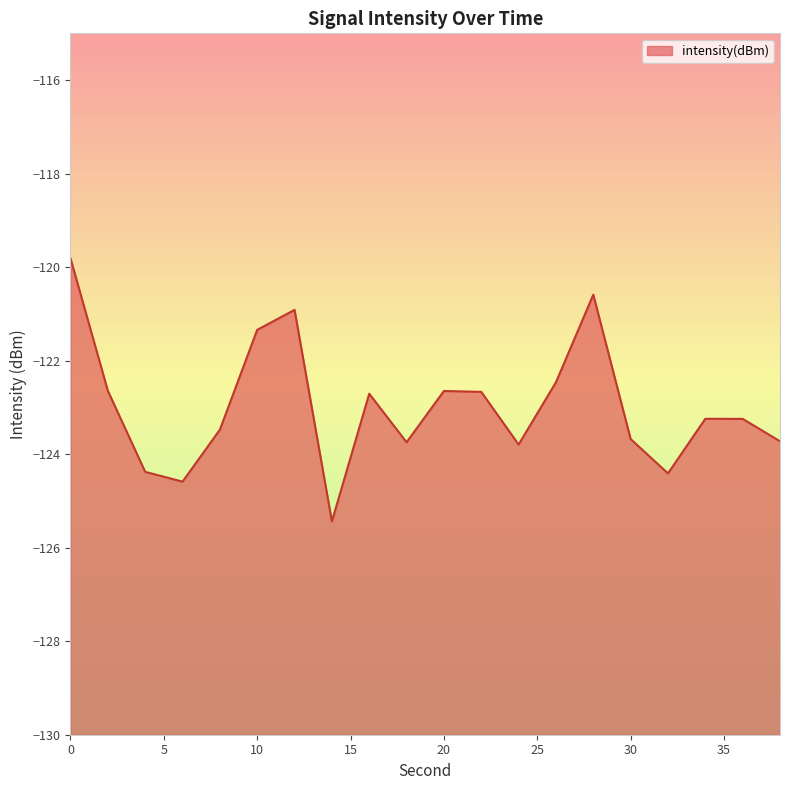

The chart shows a value of -123.7 at 18. True or false?

True